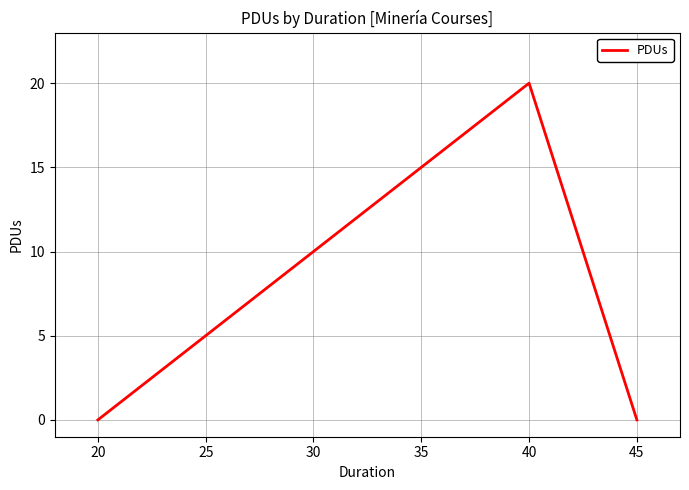

How many lines are shown in the chart?

1